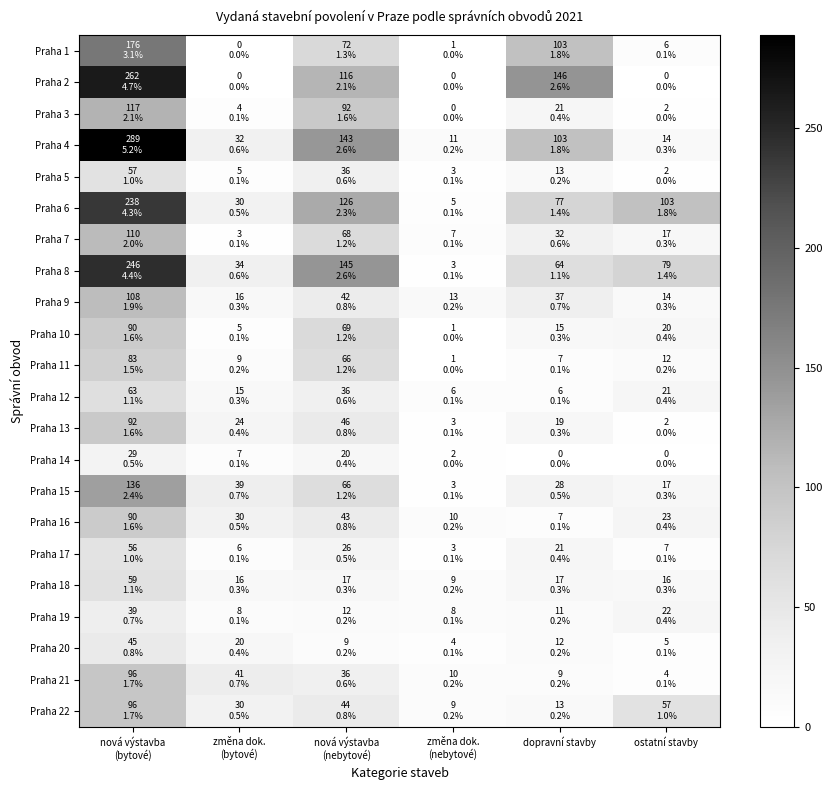

Reading right to left, what are all the values shown in this chart?

Praha 1: ostatní stavby=6	dopravní stavby=103	změna dok.
(nebytové)=1	nová výstavba
(nebytové)=72	změna dok.
(bytové)=0	nová výstavba
(bytové)=176
Praha 2: ostatní stavby=0	dopravní stavby=146	změna dok.
(nebytové)=0	nová výstavba
(nebytové)=116	změna dok.
(bytové)=0	nová výstavba
(bytové)=262
Praha 3: ostatní stavby=2	dopravní stavby=21	změna dok.
(nebytové)=0	nová výstavba
(nebytové)=92	změna dok.
(bytové)=4	nová výstavba
(bytové)=117
Praha 4: ostatní stavby=14	dopravní stavby=103	změna dok.
(nebytové)=11	nová výstavba
(nebytové)=143	změna dok.
(bytové)=32	nová výstavba
(bytové)=289
Praha 5: ostatní stavby=2	dopravní stavby=13	změna dok.
(nebytové)=3	nová výstavba
(nebytové)=36	změna dok.
(bytové)=5	nová výstavba
(bytové)=57
Praha 6: ostatní stavby=103	dopravní stavby=77	změna dok.
(nebytové)=5	nová výstavba
(nebytové)=126	změna dok.
(bytové)=30	nová výstavba
(bytové)=238
Praha 7: ostatní stavby=17	dopravní stavby=32	změna dok.
(nebytové)=7	nová výstavba
(nebytové)=68	změna dok.
(bytové)=3	nová výstavba
(bytové)=110
Praha 8: ostatní stavby=79	dopravní stavby=64	změna dok.
(nebytové)=3	nová výstavba
(nebytové)=145	změna dok.
(bytové)=34	nová výstavba
(bytové)=246
Praha 9: ostatní stavby=14	dopravní stavby=37	změna dok.
(nebytové)=13	nová výstavba
(nebytové)=42	změna dok.
(bytové)=16	nová výstavba
(bytové)=108
Praha 10: ostatní stavby=20	dopravní stavby=15	změna dok.
(nebytové)=1	nová výstavba
(nebytové)=69	změna dok.
(bytové)=5	nová výstavba
(bytové)=90
Praha 11: ostatní stavby=12	dopravní stavby=7	změna dok.
(nebytové)=1	nová výstavba
(nebytové)=66	změna dok.
(bytové)=9	nová výstavba
(bytové)=83
Praha 12: ostatní stavby=21	dopravní stavby=6	změna dok.
(nebytové)=6	nová výstavba
(nebytové)=36	změna dok.
(bytové)=15	nová výstavba
(bytové)=63
Praha 13: ostatní stavby=2	dopravní stavby=19	změna dok.
(nebytové)=3	nová výstavba
(nebytové)=46	změna dok.
(bytové)=24	nová výstavba
(bytové)=92
Praha 14: ostatní stavby=0	dopravní stavby=0	změna dok.
(nebytové)=2	nová výstavba
(nebytové)=20	změna dok.
(bytové)=7	nová výstavba
(bytové)=29
Praha 15: ostatní stavby=17	dopravní stavby=28	změna dok.
(nebytové)=3	nová výstavba
(nebytové)=66	změna dok.
(bytové)=39	nová výstavba
(bytové)=136
Praha 16: ostatní stavby=23	dopravní stavby=7	změna dok.
(nebytové)=10	nová výstavba
(nebytové)=43	změna dok.
(bytové)=30	nová výstavba
(bytové)=90
Praha 17: ostatní stavby=7	dopravní stavby=21	změna dok.
(nebytové)=3	nová výstavba
(nebytové)=26	změna dok.
(bytové)=6	nová výstavba
(bytové)=56
Praha 18: ostatní stavby=16	dopravní stavby=17	změna dok.
(nebytové)=9	nová výstavba
(nebytové)=17	změna dok.
(bytové)=16	nová výstavba
(bytové)=59
Praha 19: ostatní stavby=22	dopravní stavby=11	změna dok.
(nebytové)=8	nová výstavba
(nebytové)=12	změna dok.
(bytové)=8	nová výstavba
(bytové)=39
Praha 20: ostatní stavby=5	dopravní stavby=12	změna dok.
(nebytové)=4	nová výstavba
(nebytové)=9	změna dok.
(bytové)=20	nová výstavba
(bytové)=45
Praha 21: ostatní stavby=4	dopravní stavby=9	změna dok.
(nebytové)=10	nová výstavba
(nebytové)=36	změna dok.
(bytové)=41	nová výstavba
(bytové)=96
Praha 22: ostatní stavby=57	dopravní stavby=13	změna dok.
(nebytové)=9	nová výstavba
(nebytové)=44	změna dok.
(bytové)=30	nová výstavba
(bytové)=96